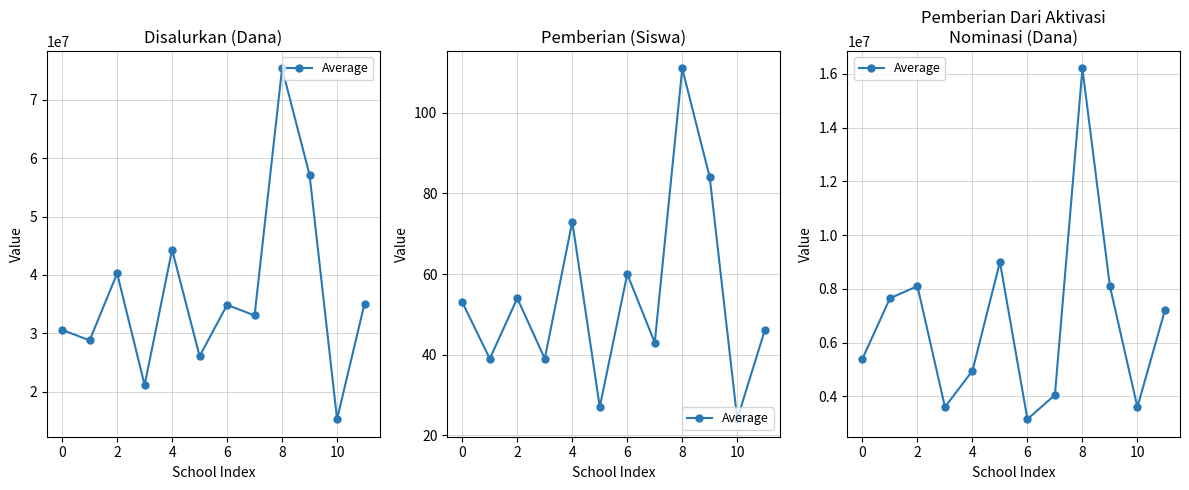

At which label is the value closest to 9675000?

8